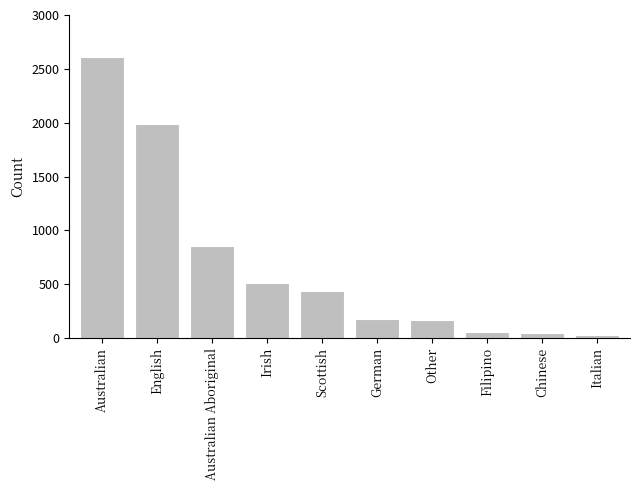

What is the value of the 4th bar from the left?

511